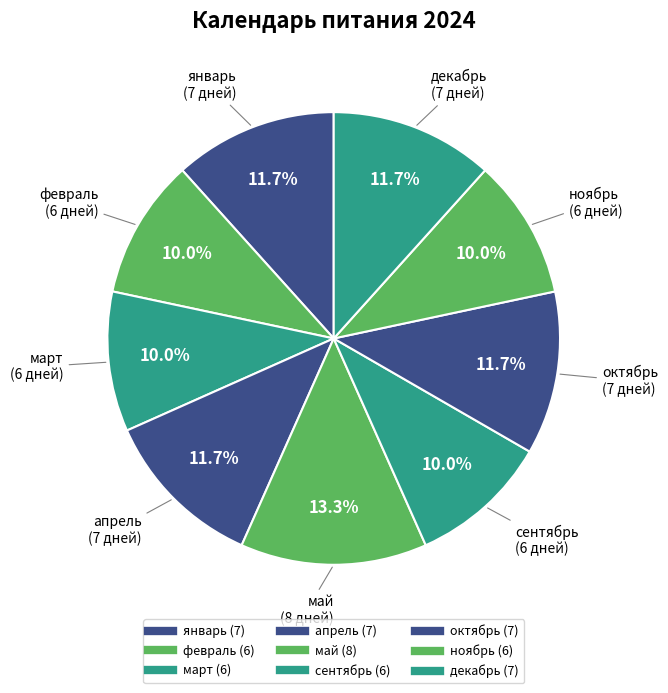

To the nearest percent, what portion does октябрь represent?

12%